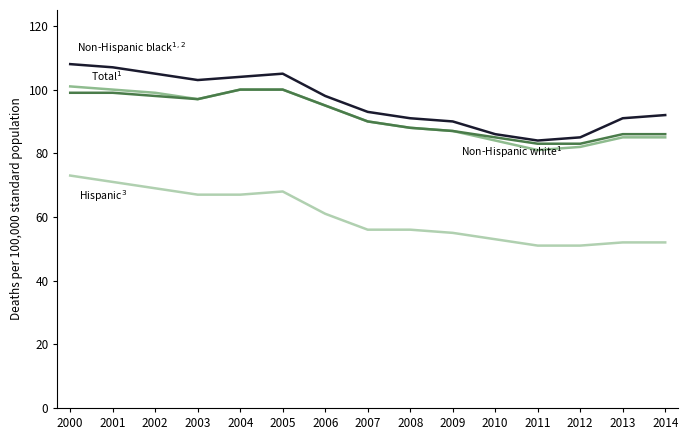

What is the maximum value shown in the chart?

108